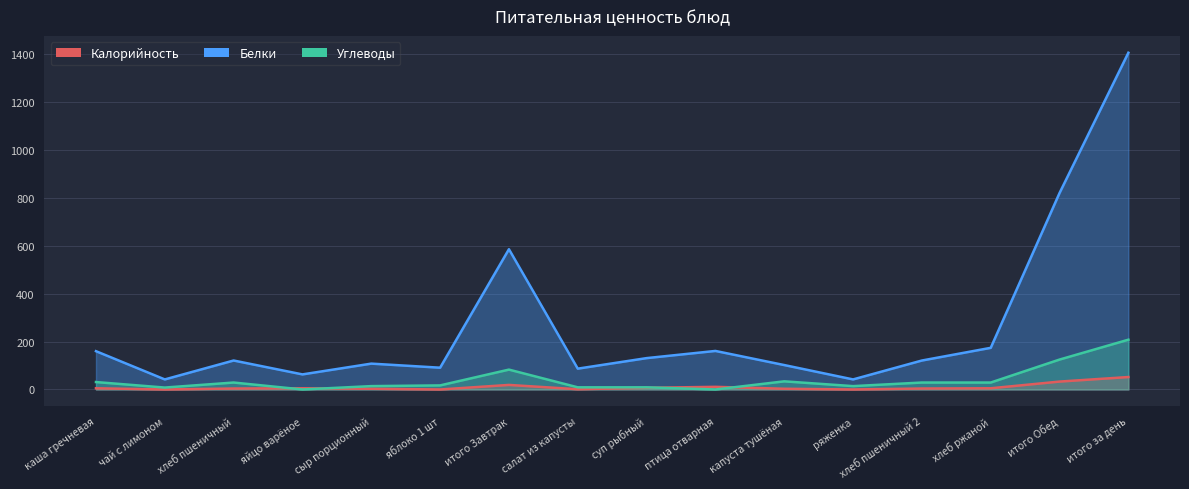

True or false: Углеводы and Калорийность intersect in this chart.

False